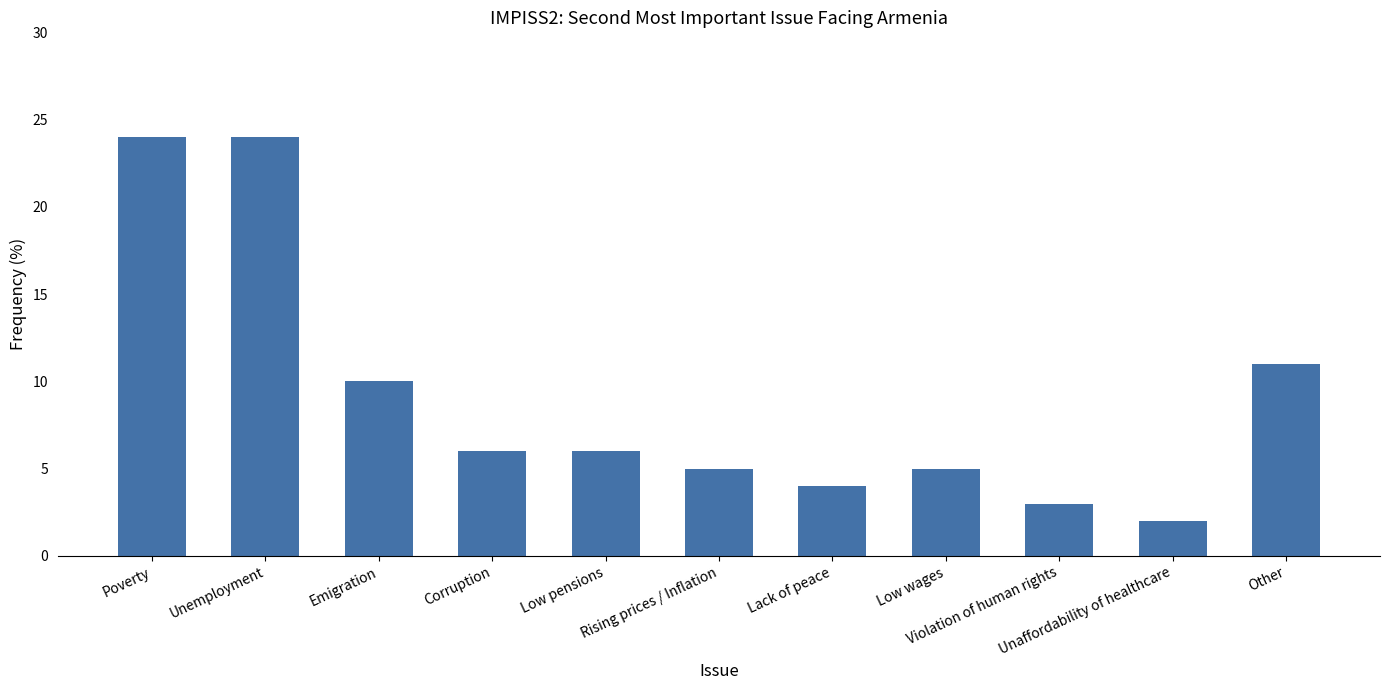

What is the value of the 4th bar from the left?

6